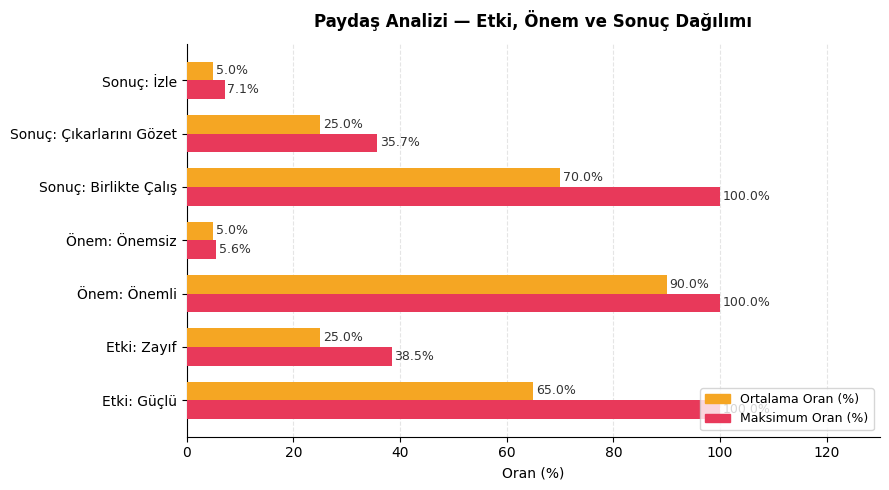

Rank the series by their average value, from lowest to highest.

Ortalama Oran (%), Maksimum Oran (%)